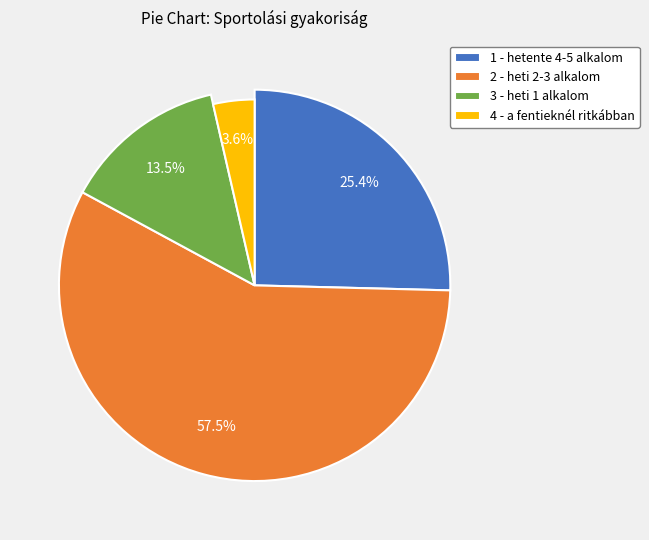

What percentage is the 4 - a fentieknél ritkábban slice, to the nearest percent?

4%